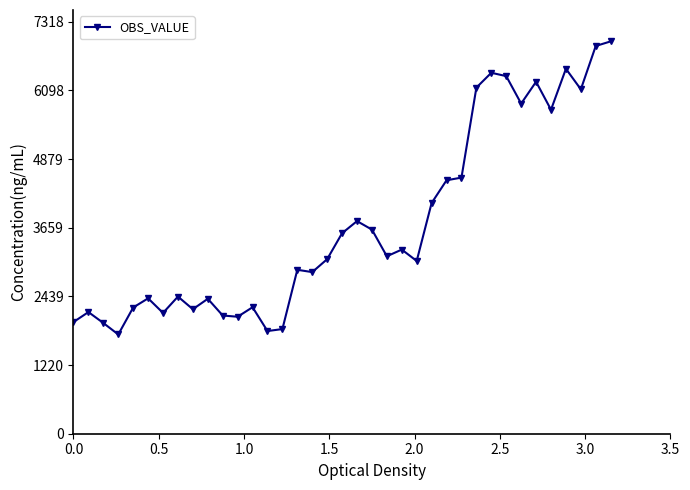

What is the smallest value displayed?

1763.0